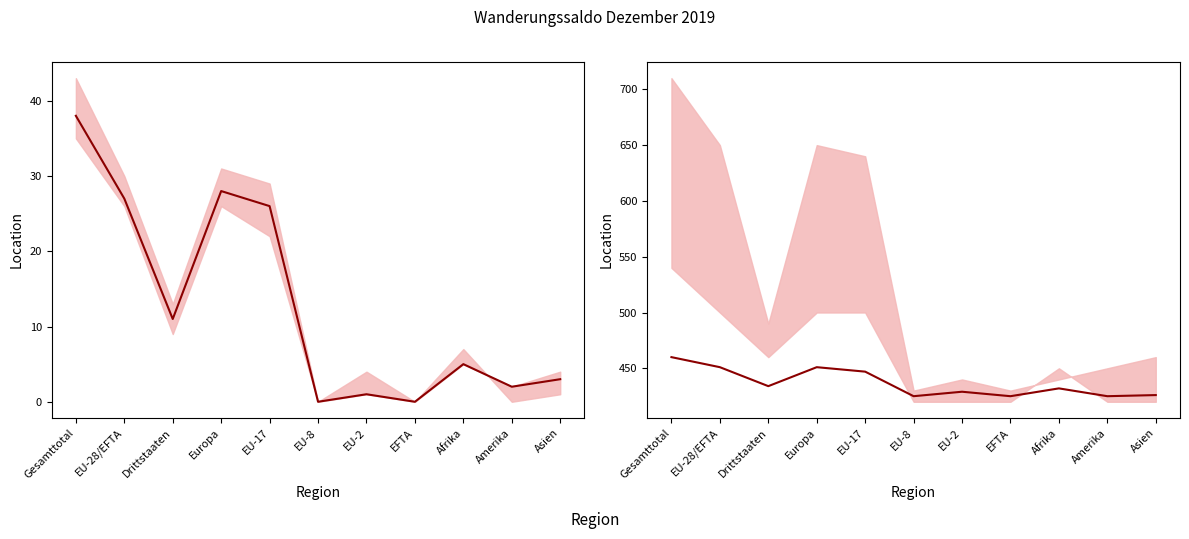

What is the label of the 7th point from the right?

EU-17